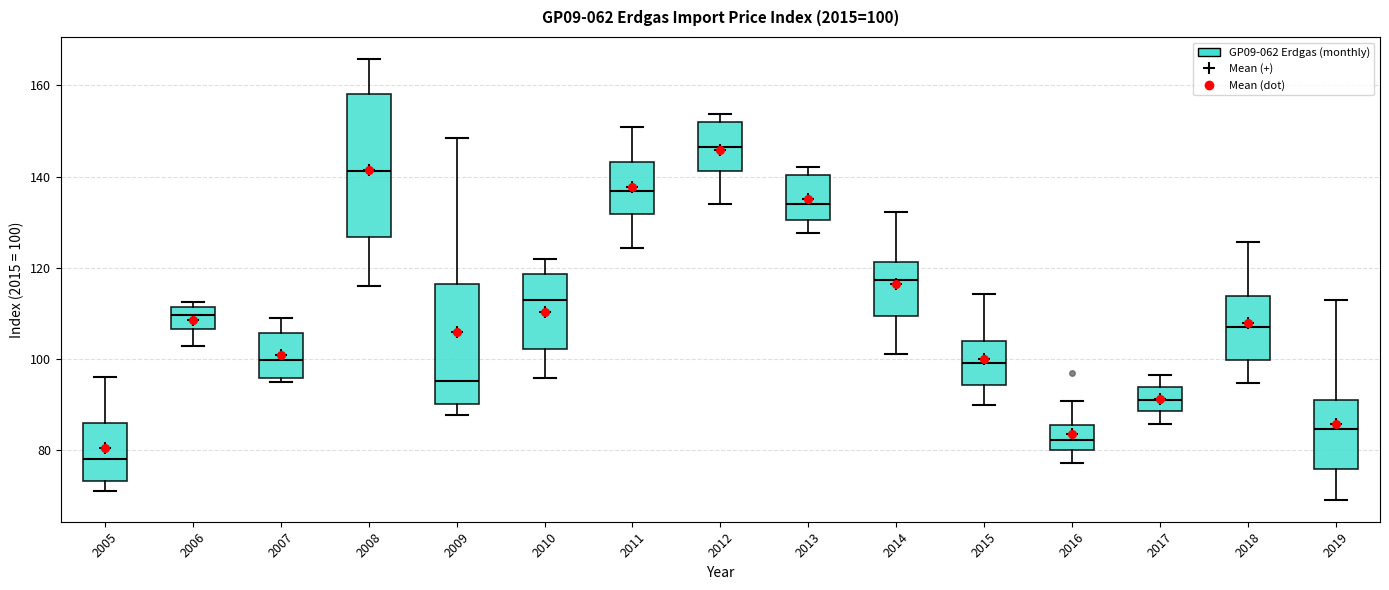

Comparing the boxes themselves (not the whiskers), which one is the tallest?

2008